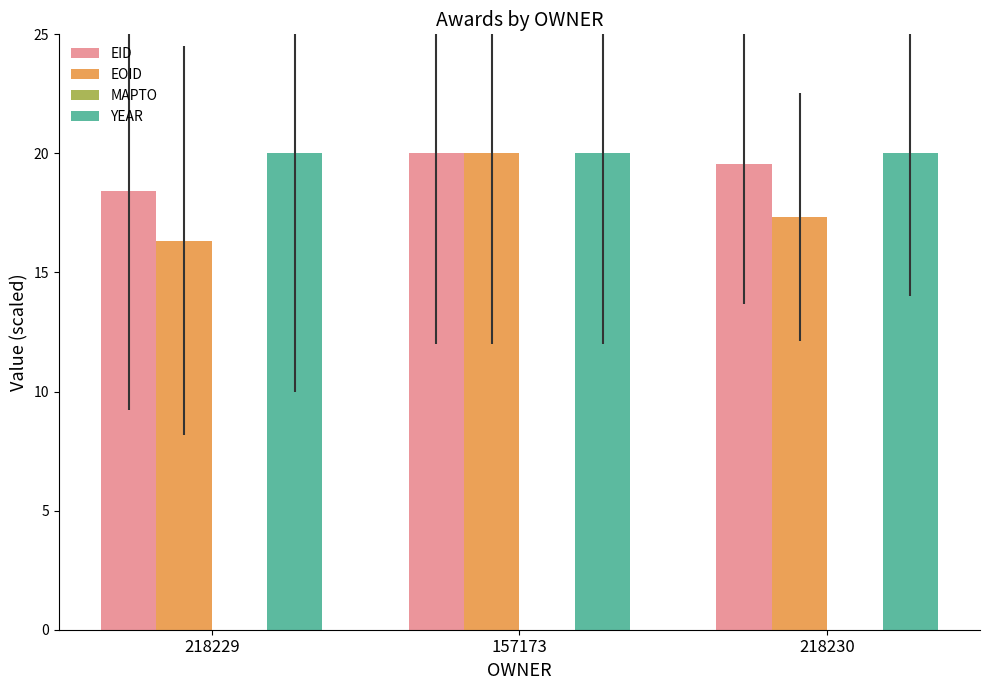

Rank the series by their average value, from highest to lowest.

YEAR, EID, EOID